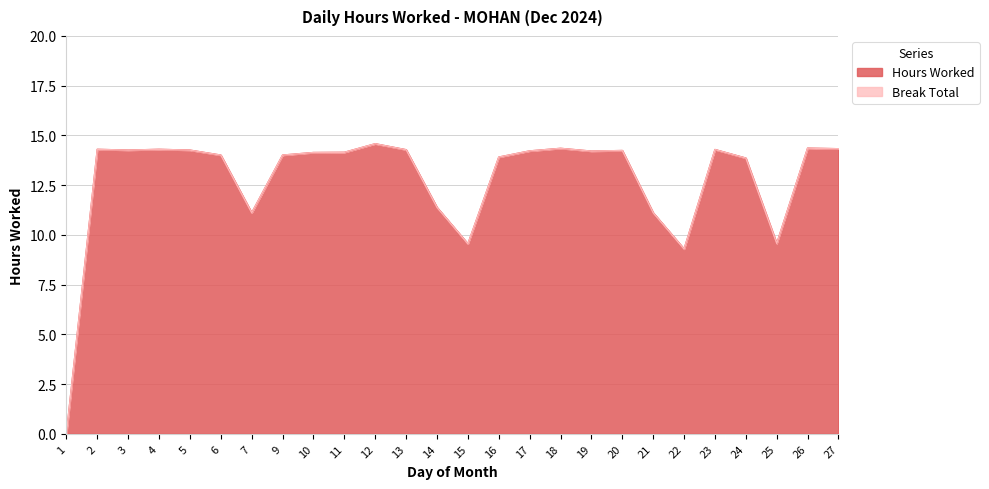

What is the maximum value shown in the chart?

14.6